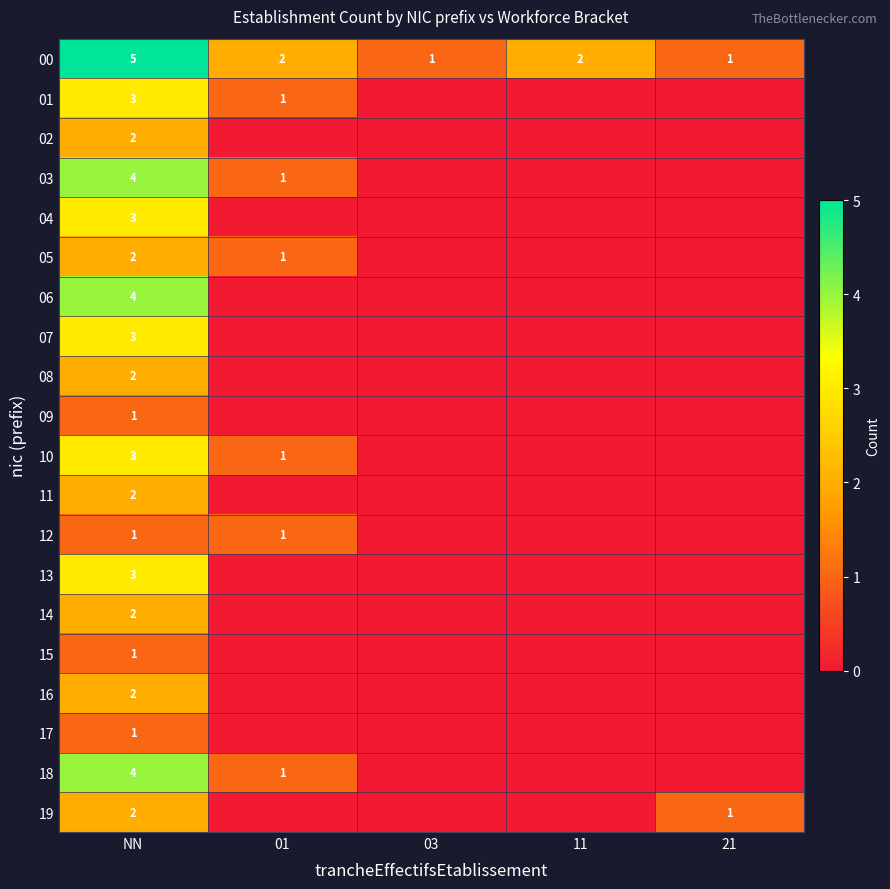

At which category is the sum across all series the highest?

NN